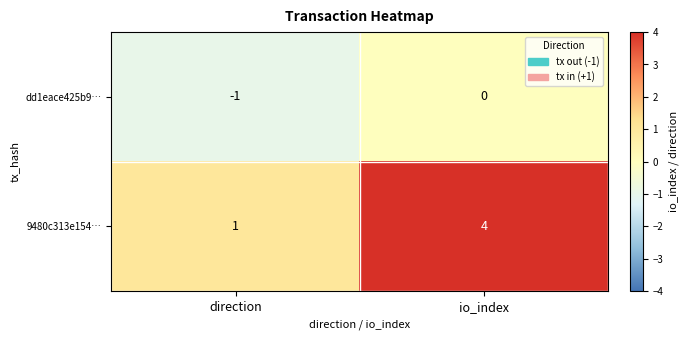

Reading right to left, extract all data points from this chart.

dd1eace425b9…: io_index=0	direction=-1
9480c313e154…: io_index=4	direction=1